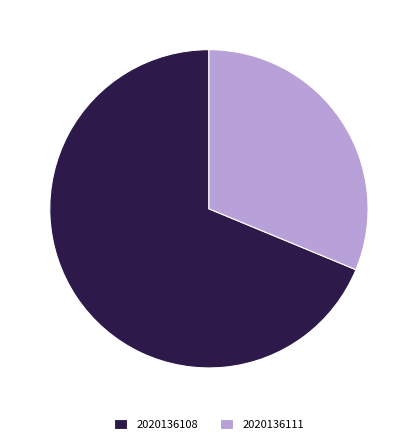

Rank the categories by value from highest to lowest.

2020136108, 2020136111